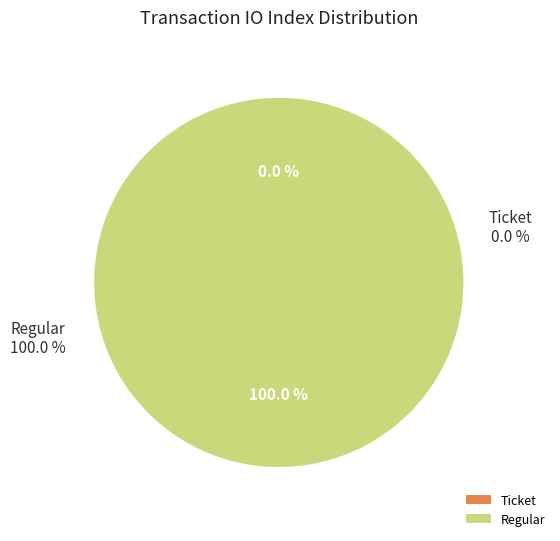

To the nearest percent, what percentage of the pie is Regular?

100%